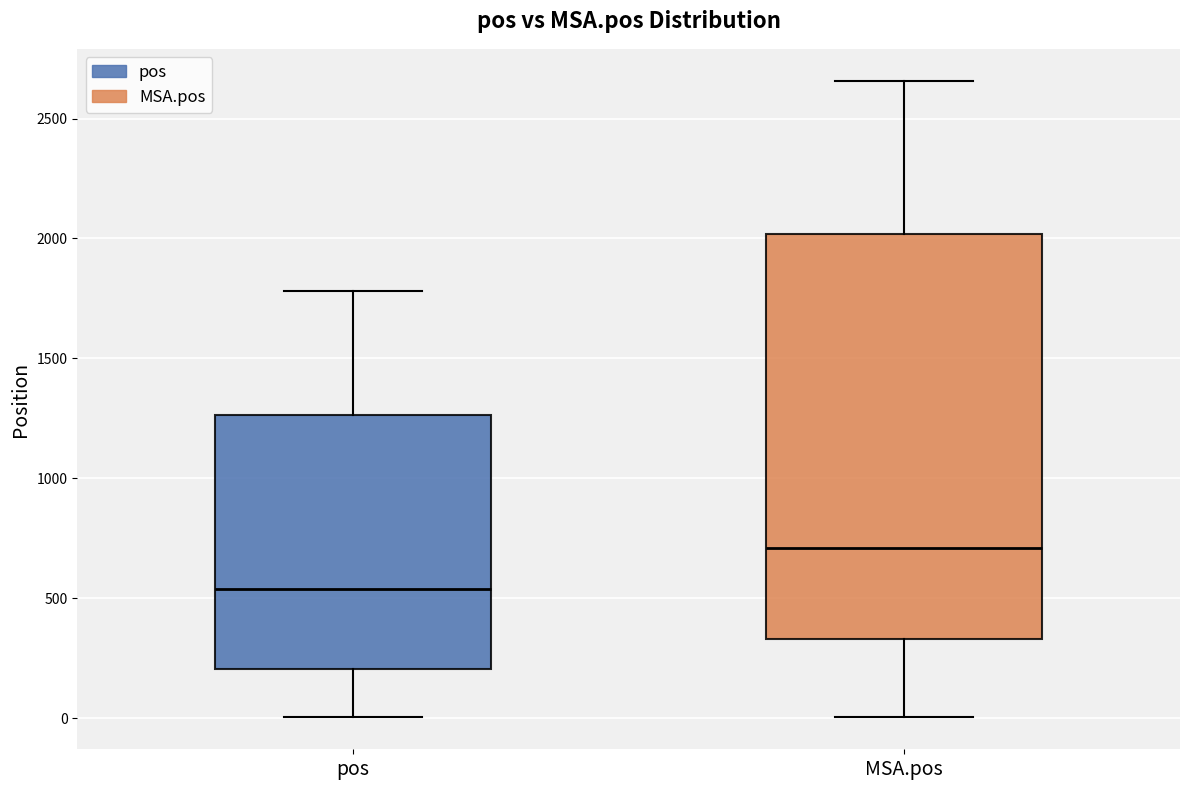

Which box's median line is the lowest?

pos